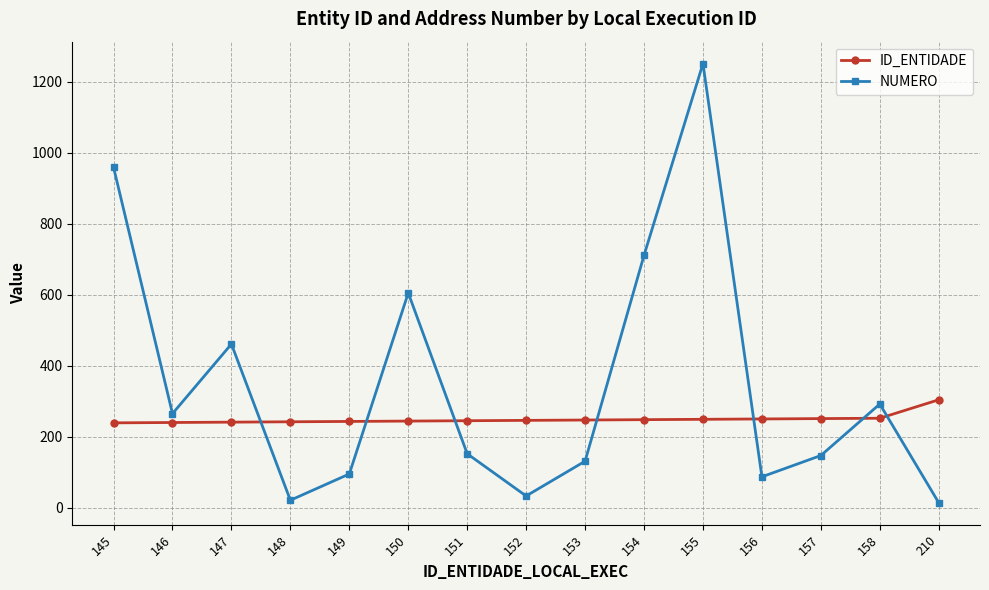

What is the difference between the ID_ENTIDADE values at 150 and 149?

1